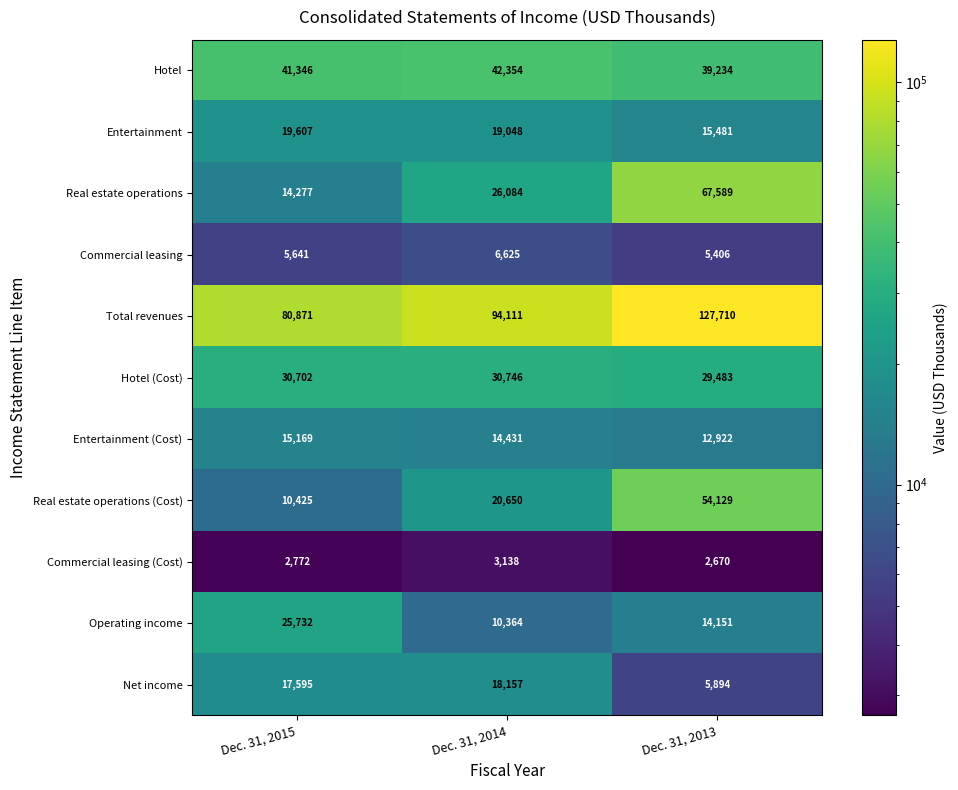

Rank the categories by Real estate operations (Cost) value from lowest to highest.

Dec. 31, 2015, Dec. 31, 2014, Dec. 31, 2013